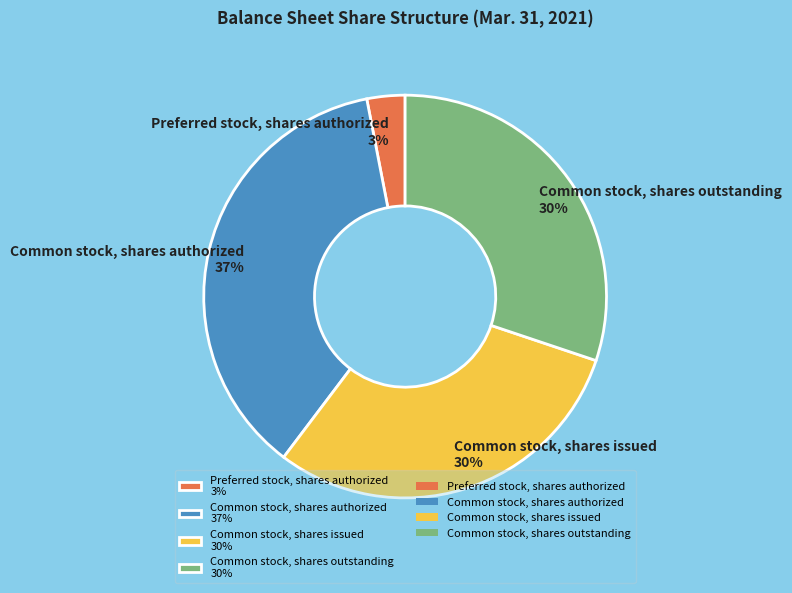

To the nearest percent, what percentage of the pie is Common stock, shares issued 30%?

30%